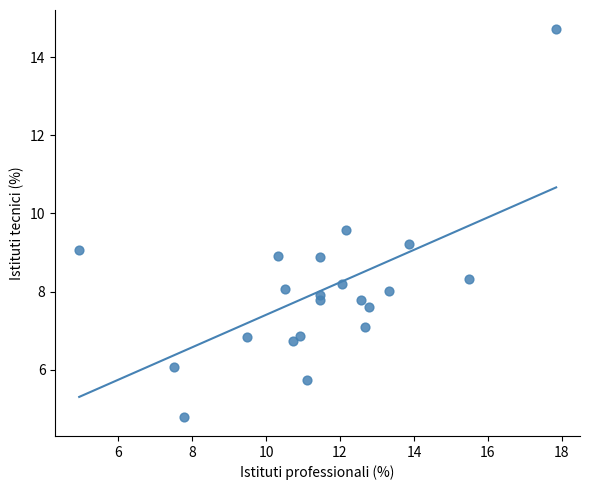

What is the range of Y values (max minus min)?

9.9